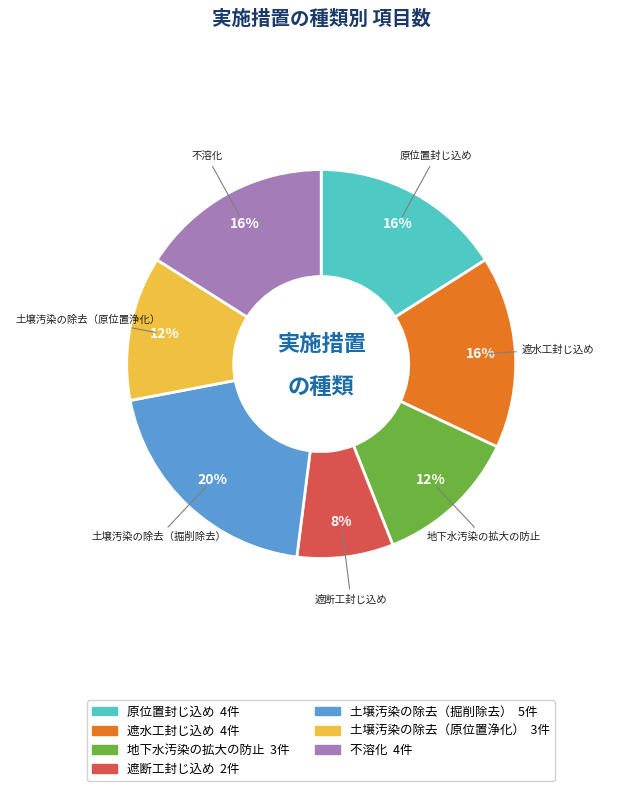

Approximately how many times larger is the value at 遮断工封じ込め compared to 遮水工封じ込め?

0.5